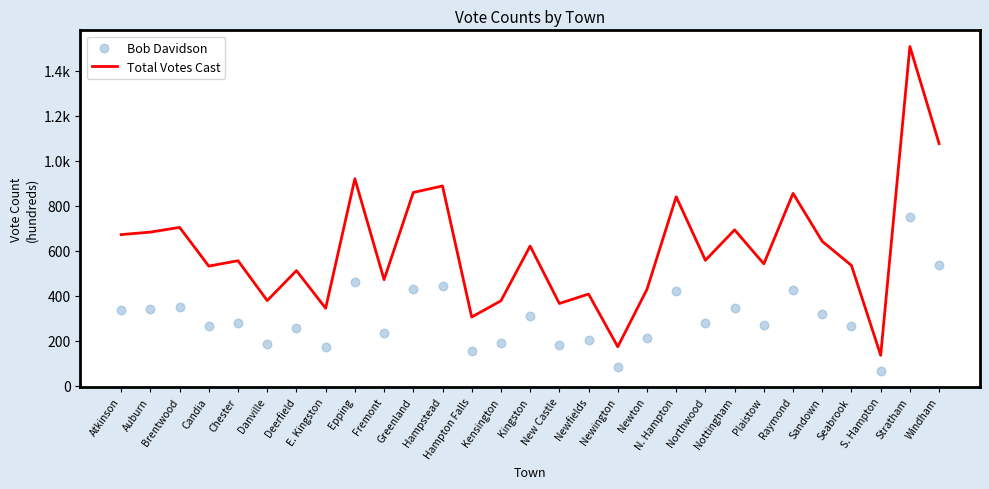

Which series reaches the maximum Y coordinate?

Total Votes Cast